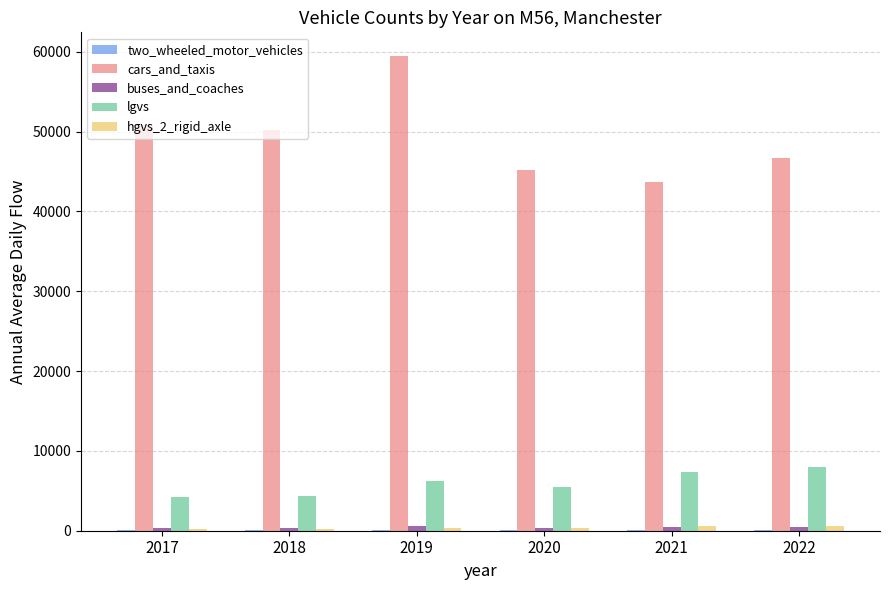

How many series are shown in this chart?

5